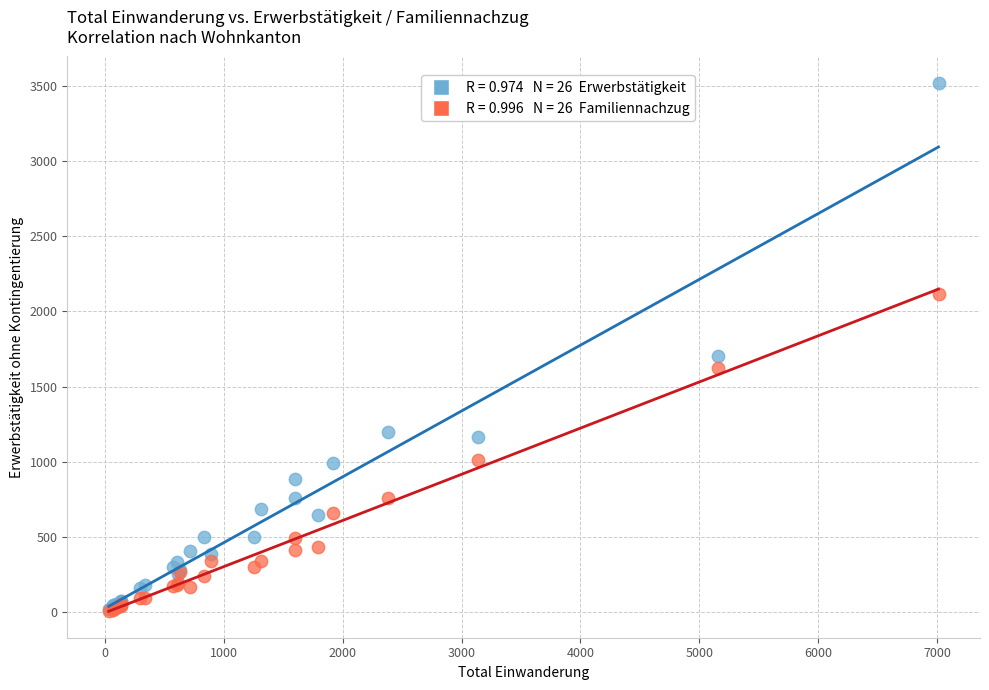

Across all series, what Y value is closest to 1764?

1706